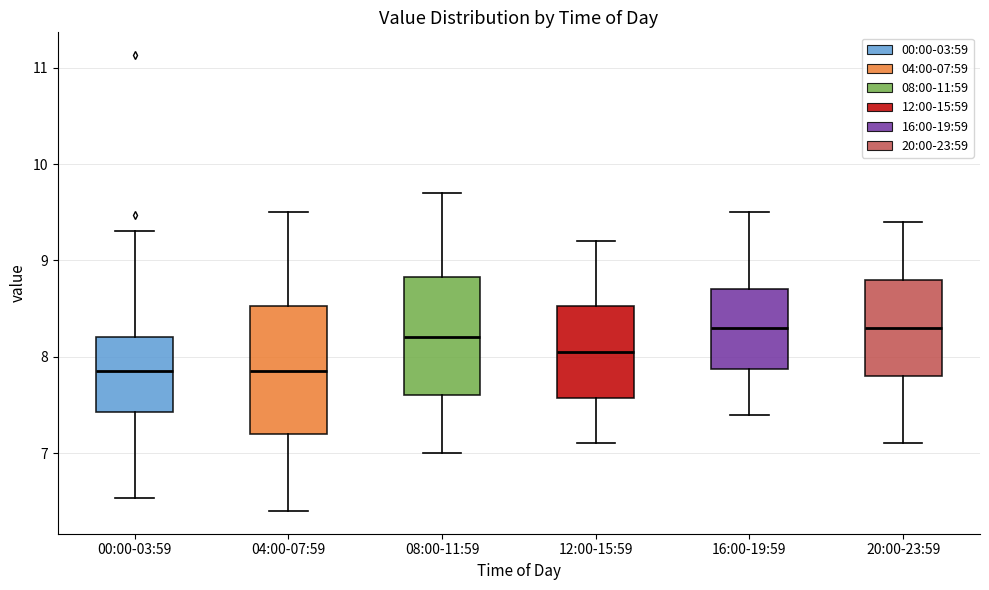

Where is the upper edge of the box for 00:00-03:59 on the y-axis? The values are not printed on the chart, so give them approximately, as read against the axis.

8.2